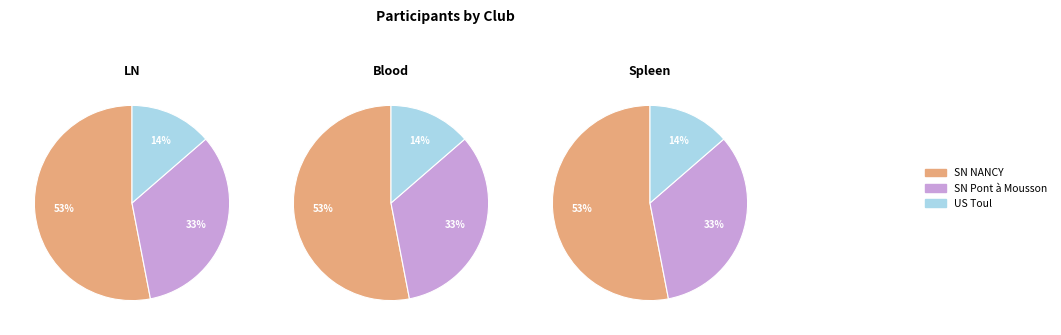

How much of the chart is everything except SN Pont à Mousson?

66.7%